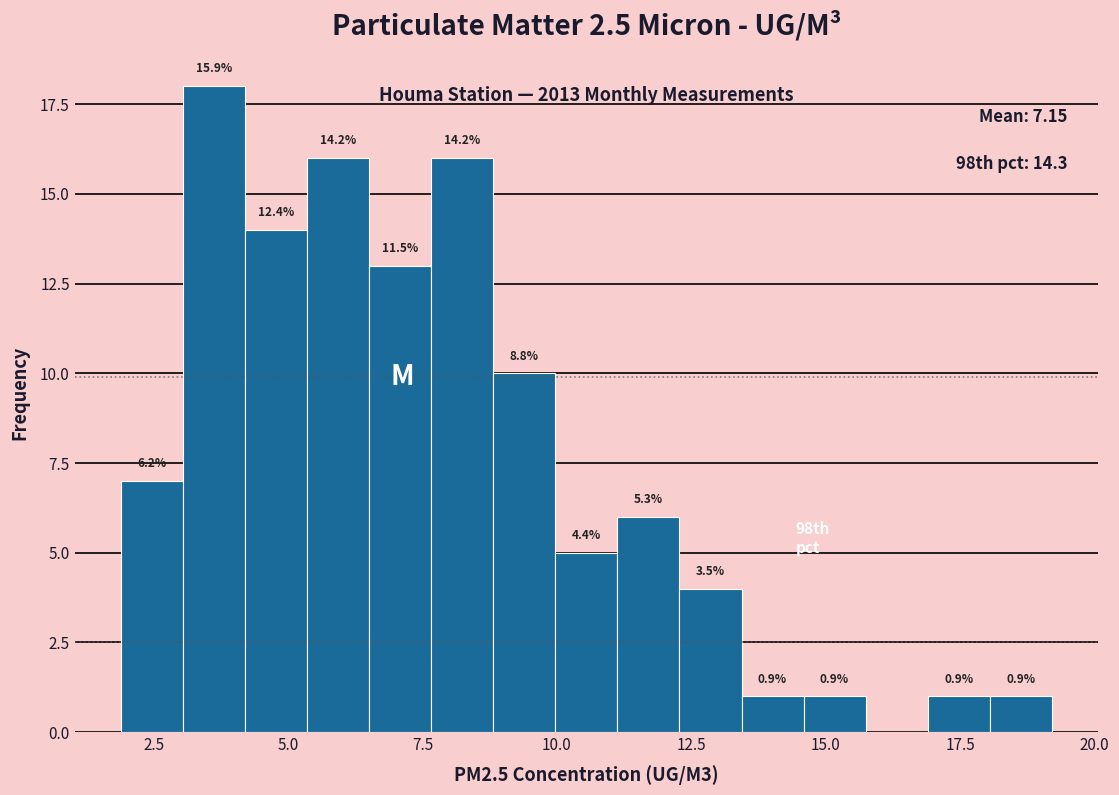

Read against the x-axis, roughly where is the centre of the tallest bar?

3.5